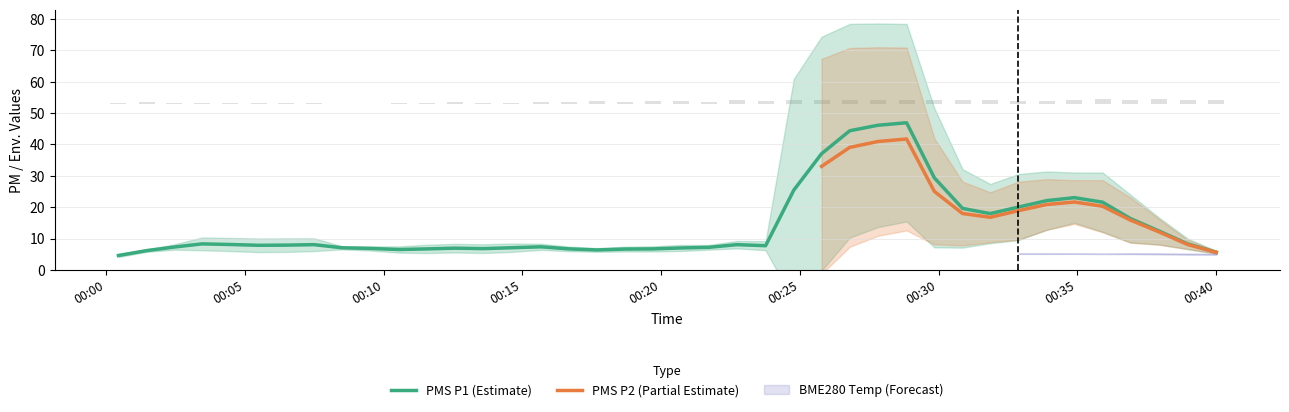

What is the value of the BME280_humidity bar at the 39th from the left?

54.0